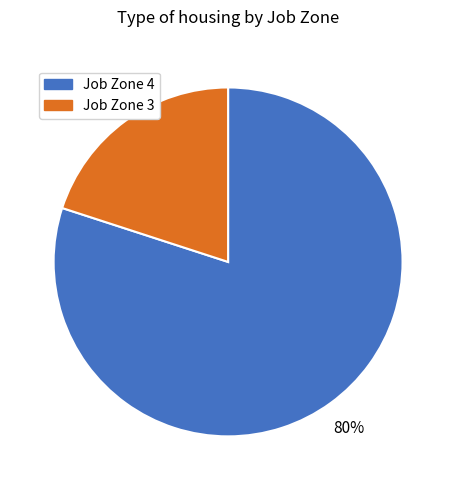

Which has a higher value, Job Zone 4 or Job Zone 3?

Job Zone 4